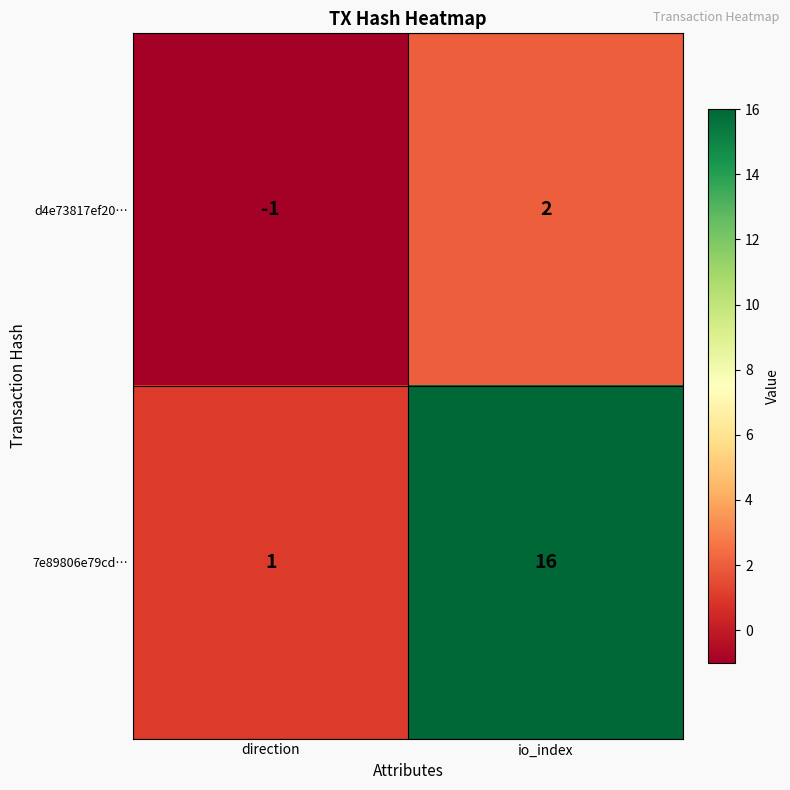

Which series has the largest range (max minus min)?

7e89806e79cd…